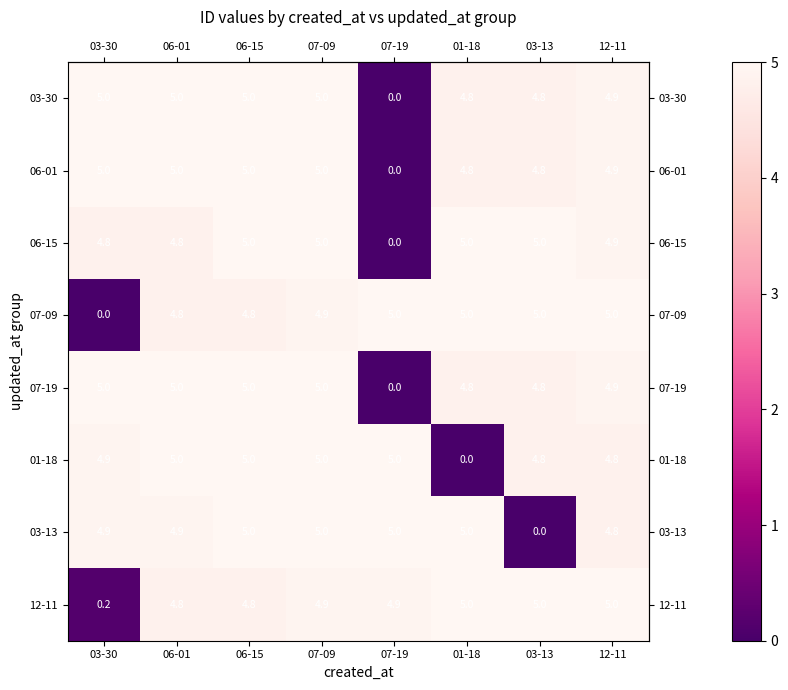

True or false: 07-09 has a value of 4.9 at 07-09.

True